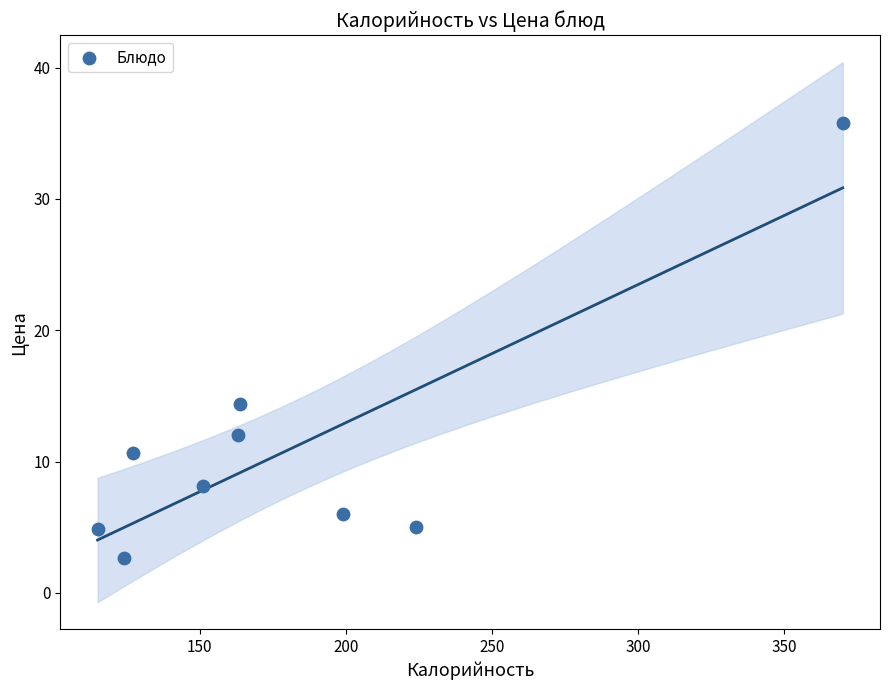

What Y value in the scatter plot is closest to 19?

14.4